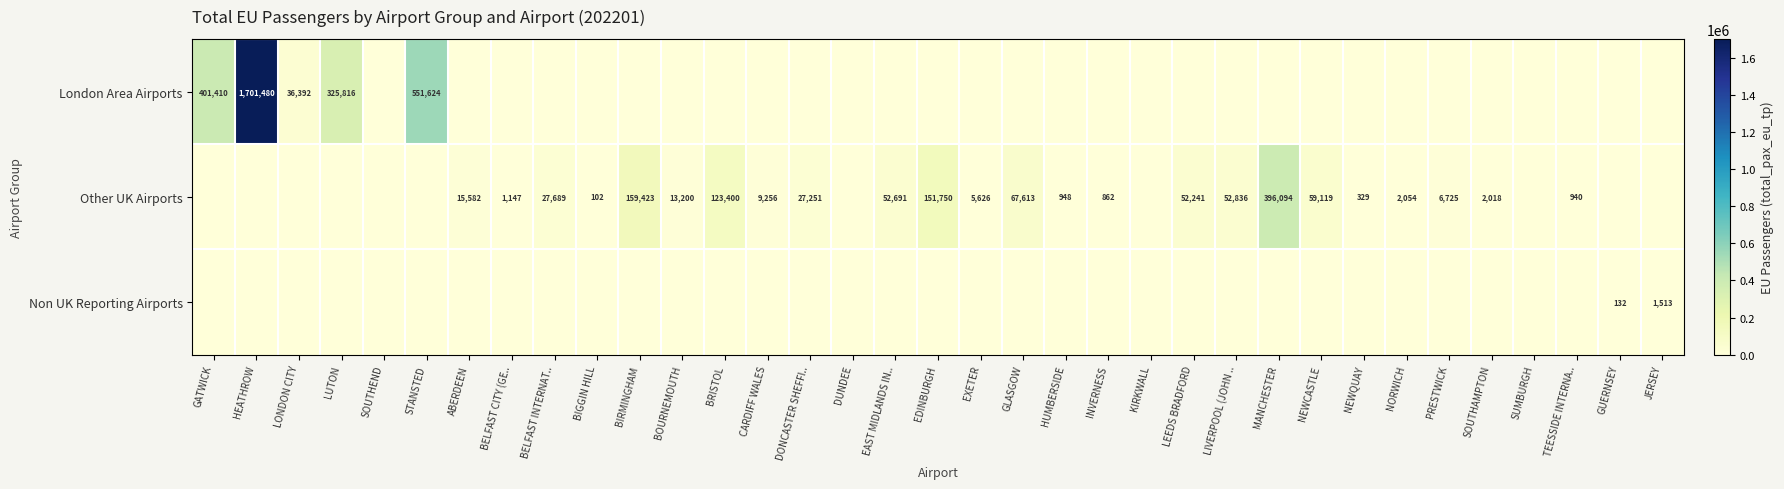

What is the sum of the Other UK Airports values at NORWICH and NEWCASTLE?

61173